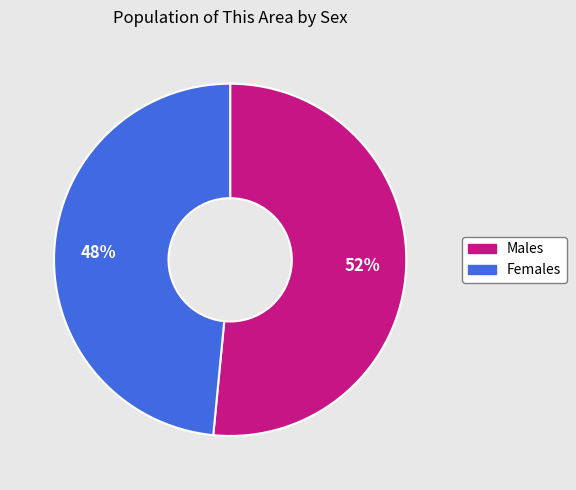

To the nearest percent, what is the average slice percentage?

50%